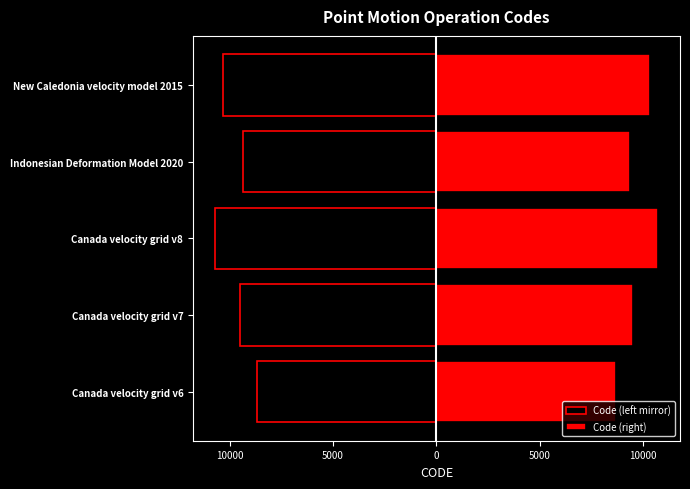

What is the value of the Code (left mirror) bar at the 2nd from the left?

-9483